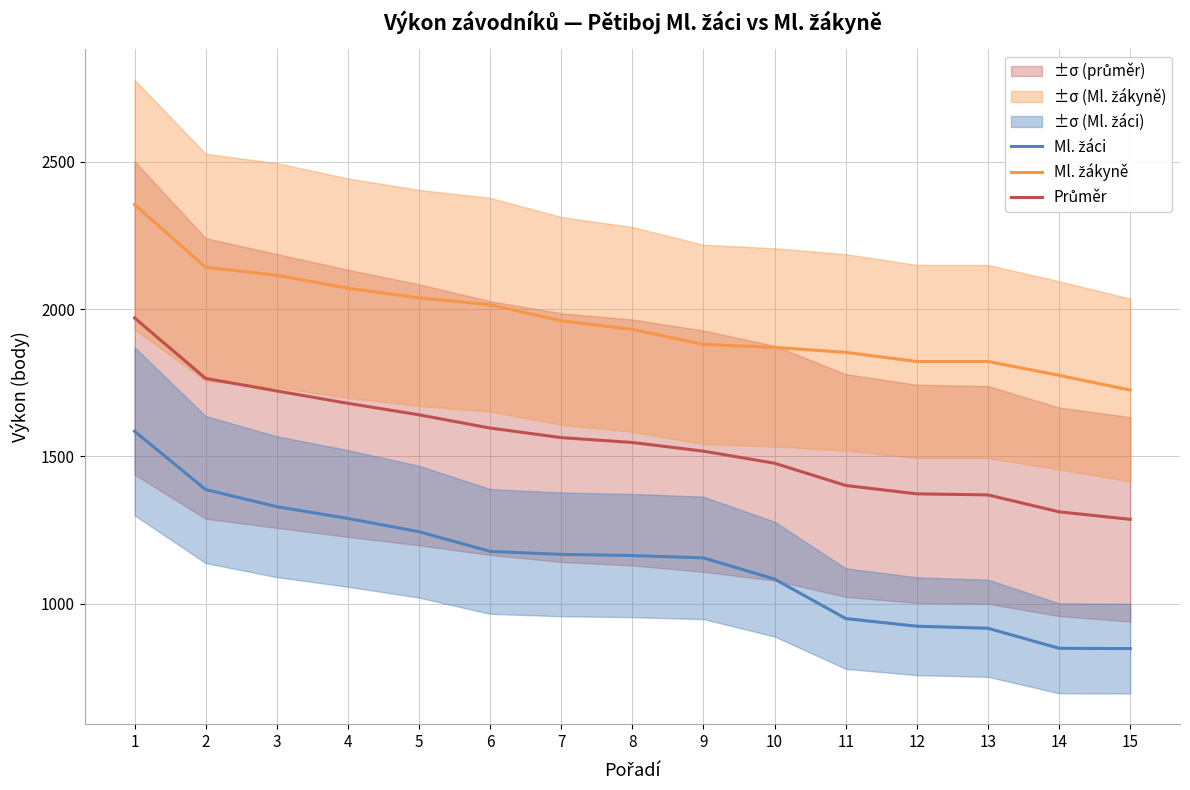

True or false: Ml. žáci has a value of 1177.0 at 6.

True